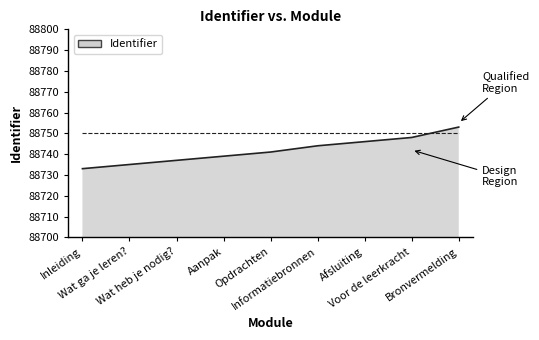

What is the minimum value shown in the chart?

88733